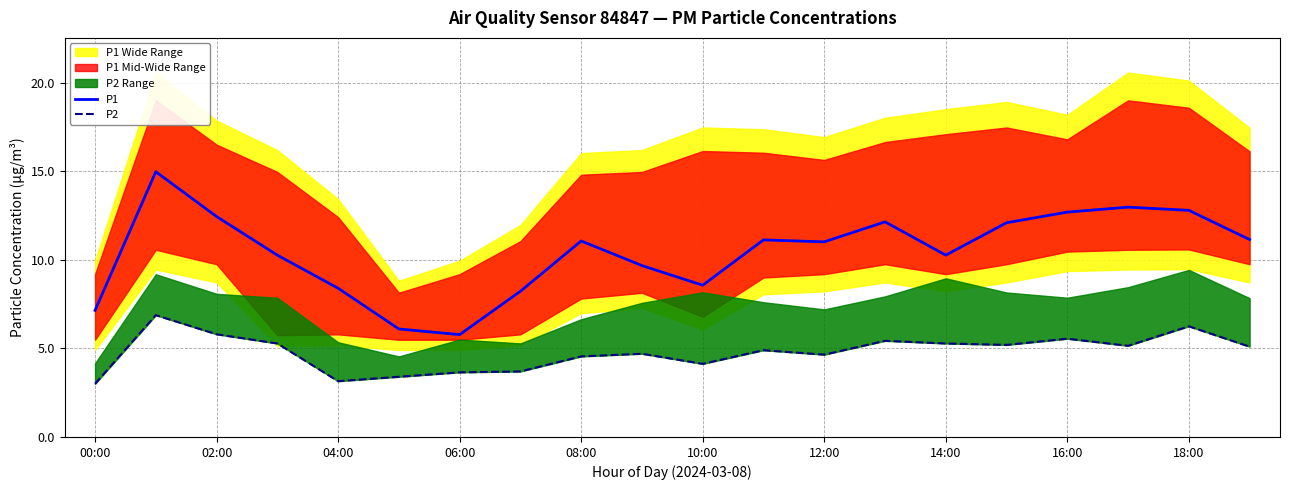

Rank the series by their maximum value, from lowest to highest.

P2, P1